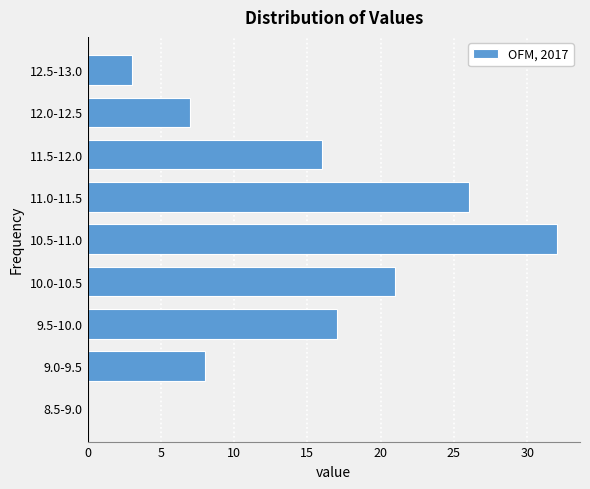

Reading bottom to top, extract all data points from this chart.

8.5-9.0=0	9.0-9.5=8	9.5-10.0=17	10.0-10.5=21	10.5-11.0=32	11.0-11.5=26	11.5-12.0=16	12.0-12.5=7	12.5-13.0=3